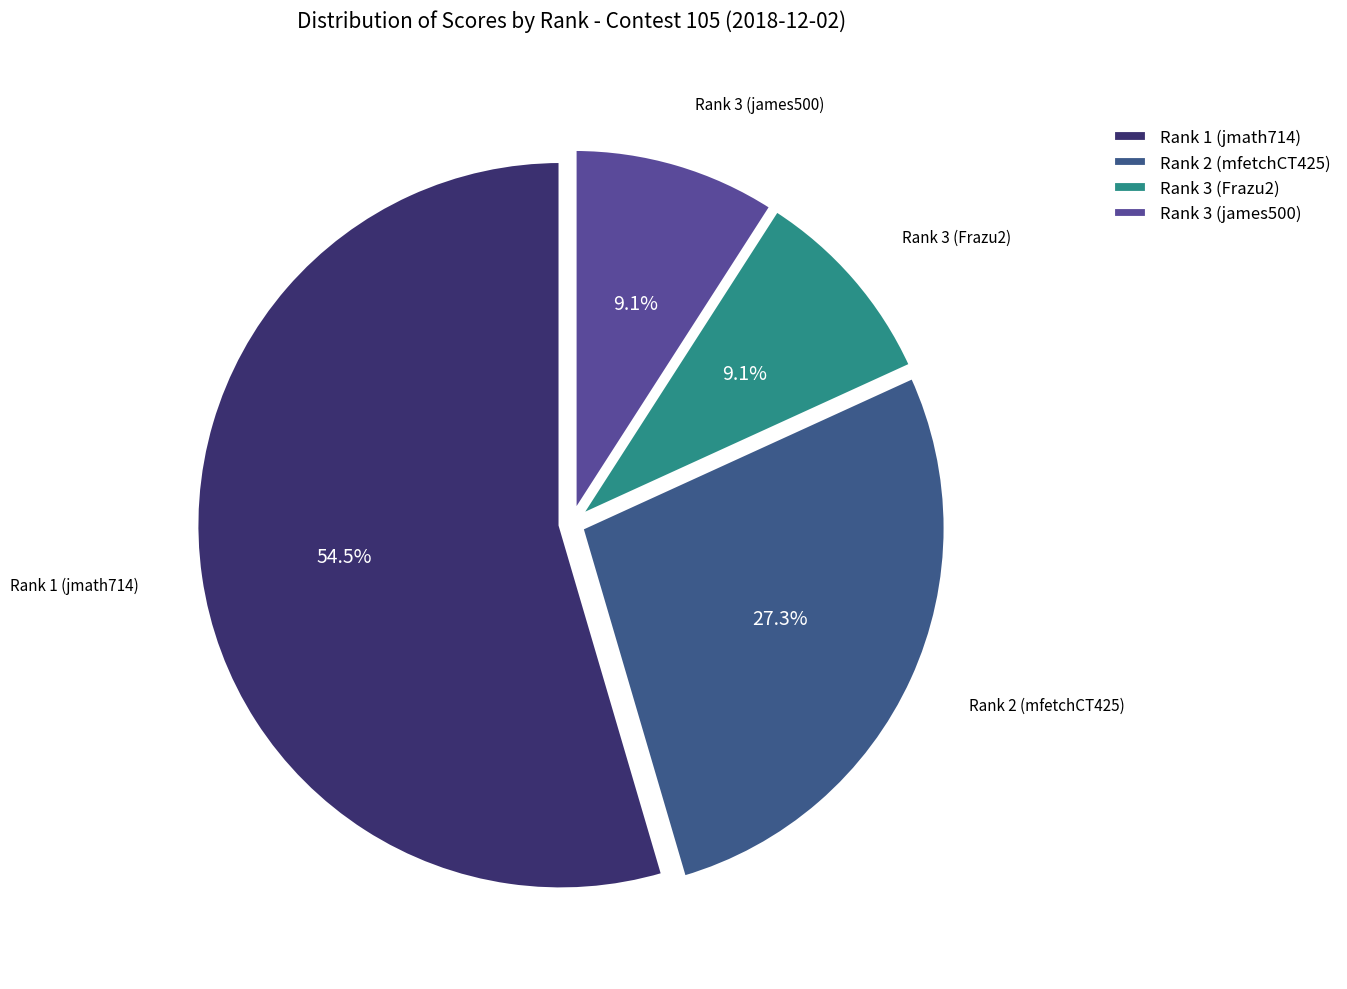

Combined, what portion of the pie is Rank 2 (mfetchCT425) and Rank 1 (jmath714)?

81.8%